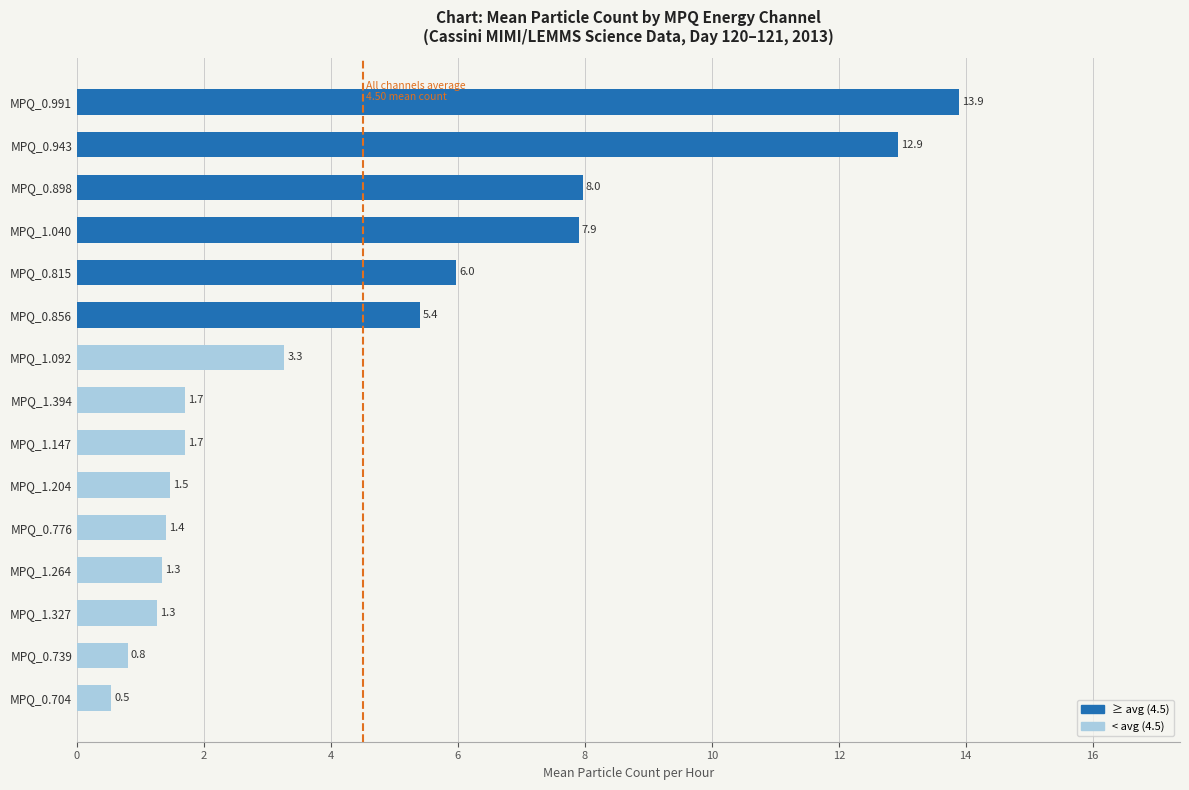

How many categories are shown in the chart?

15